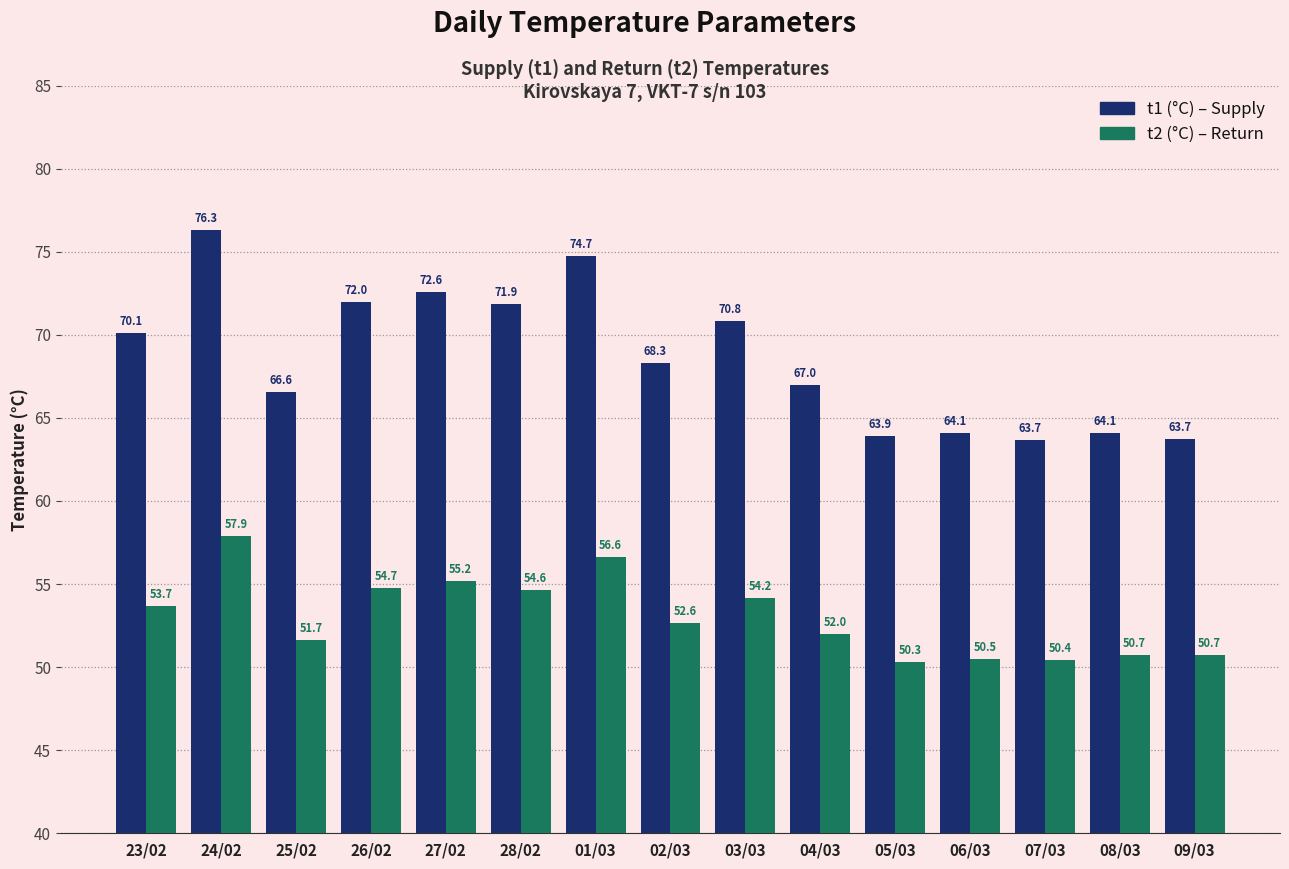

At which category is the sum across all series the highest?

24/02